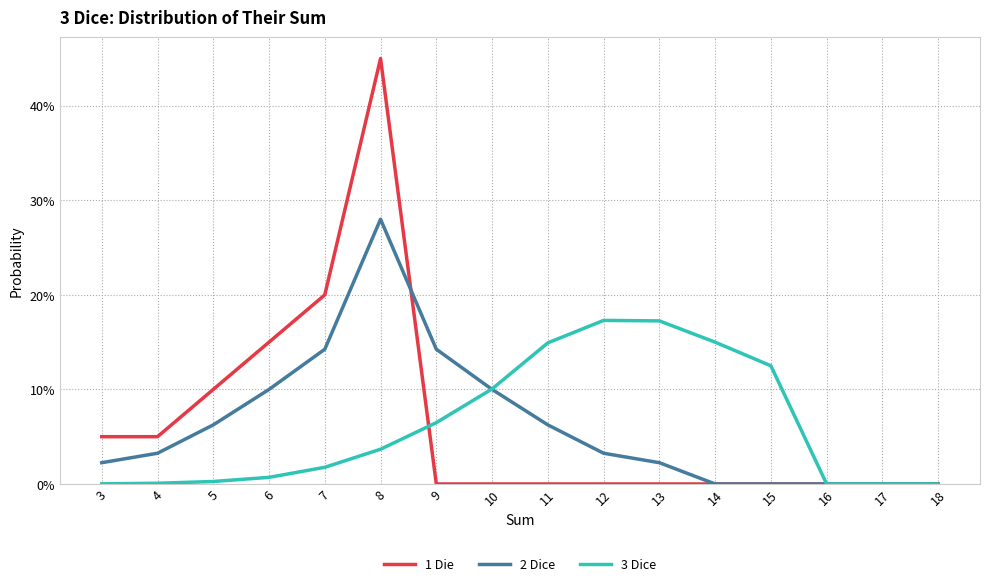

Does the chart display data point markers on the line(s)?

No